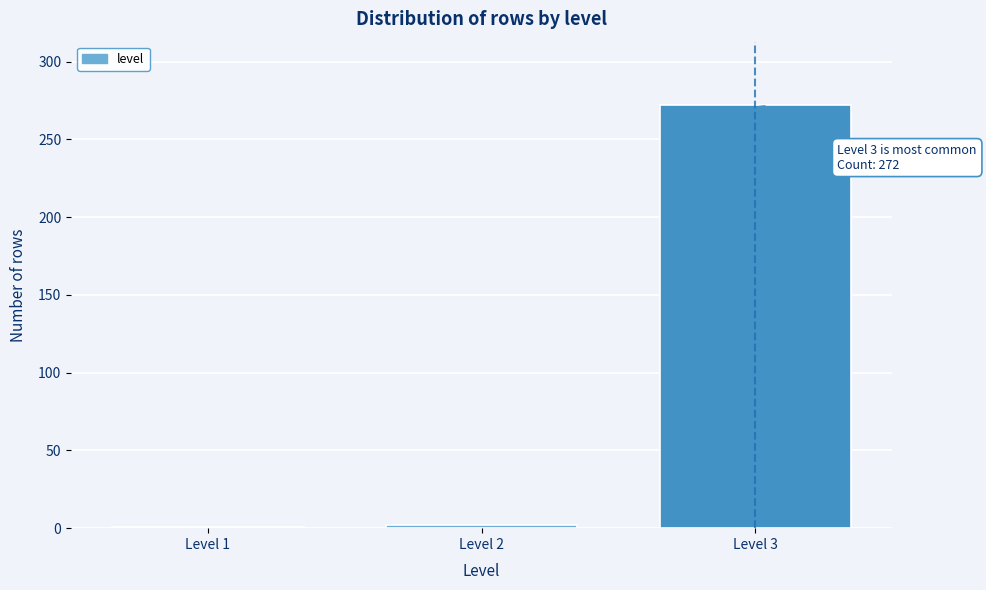

The value at Level 3 is 272. True or false?

True